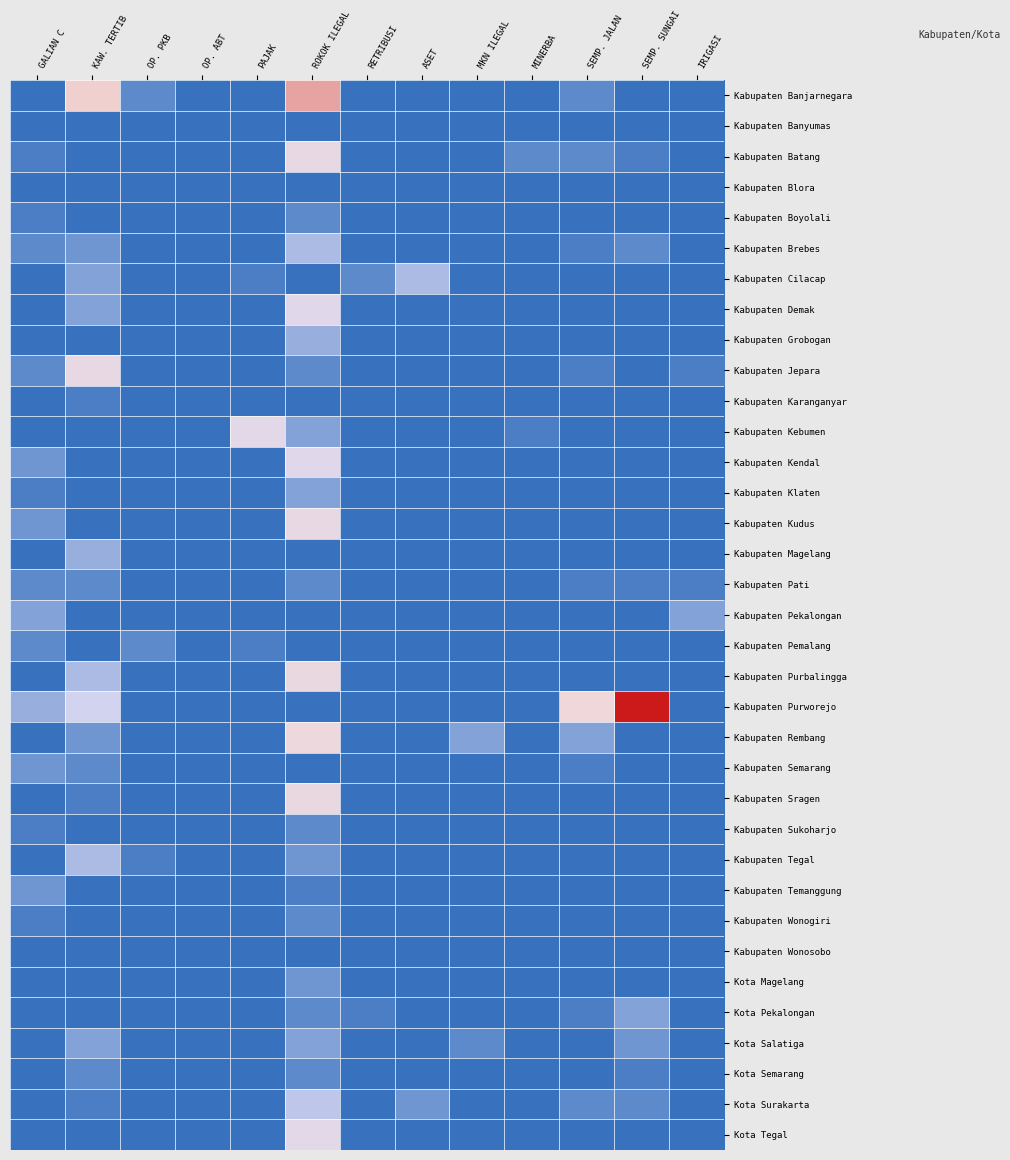

Which series has the largest total across all categories?

Kabupaten Purworejo